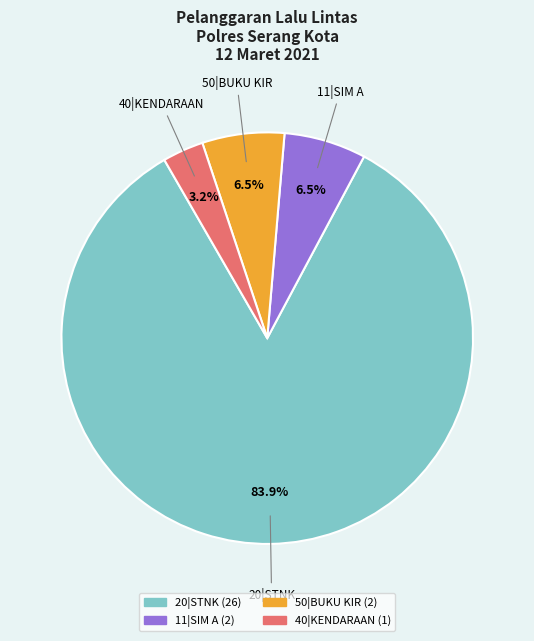

Does 20|STNK account for over 50% of the chart?

Yes